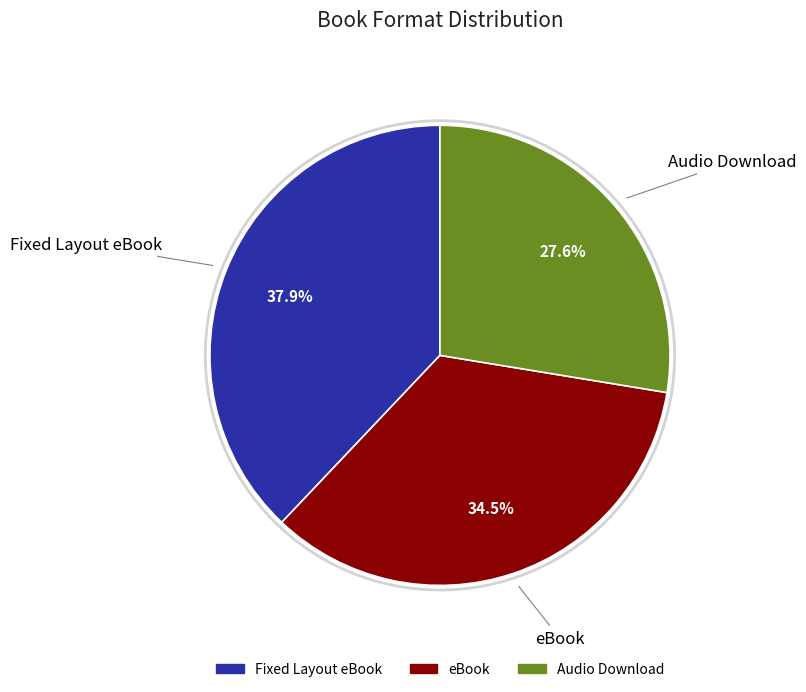

To the nearest percent, what is the combined percentage of Audio Download and Fixed Layout eBook?

66%